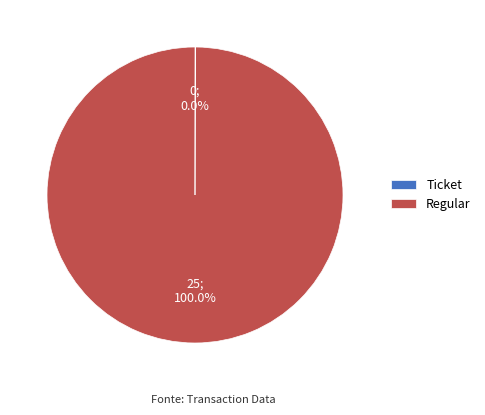

What is the largest slice in the pie chart?

Regular